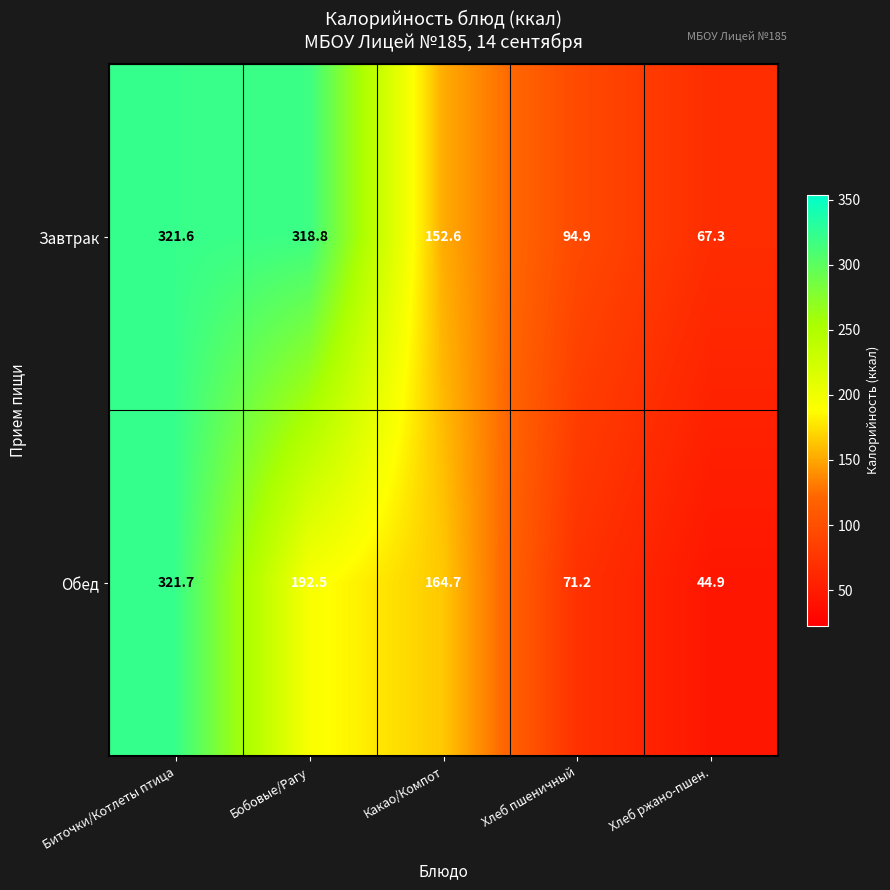

Which category has the lowest value across all series?

Хлеб ржано-пшен.